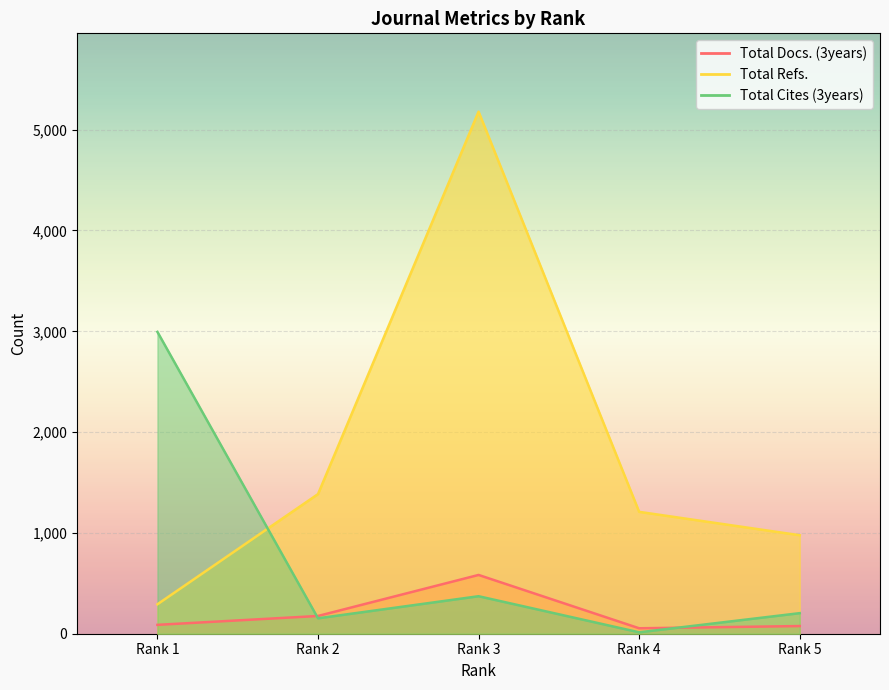

The Total Refs. series shows 1209 at Rank 4. True or false?

True